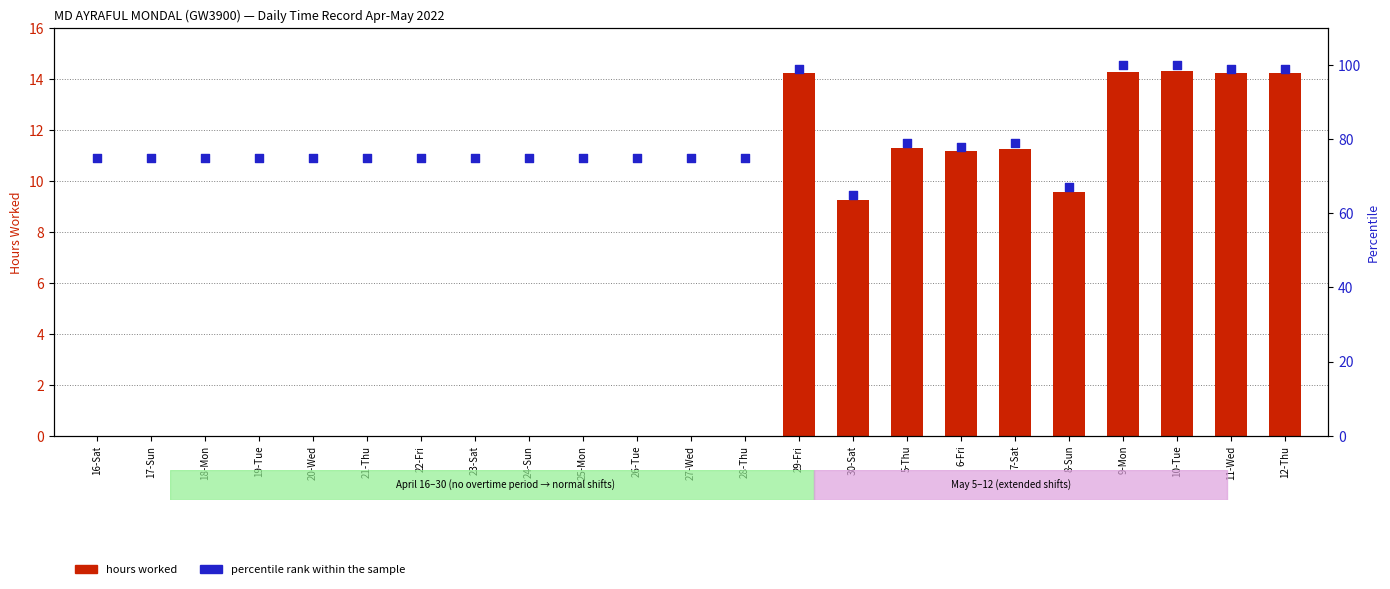

What is the total value across all series at 6-Fri?

89.2